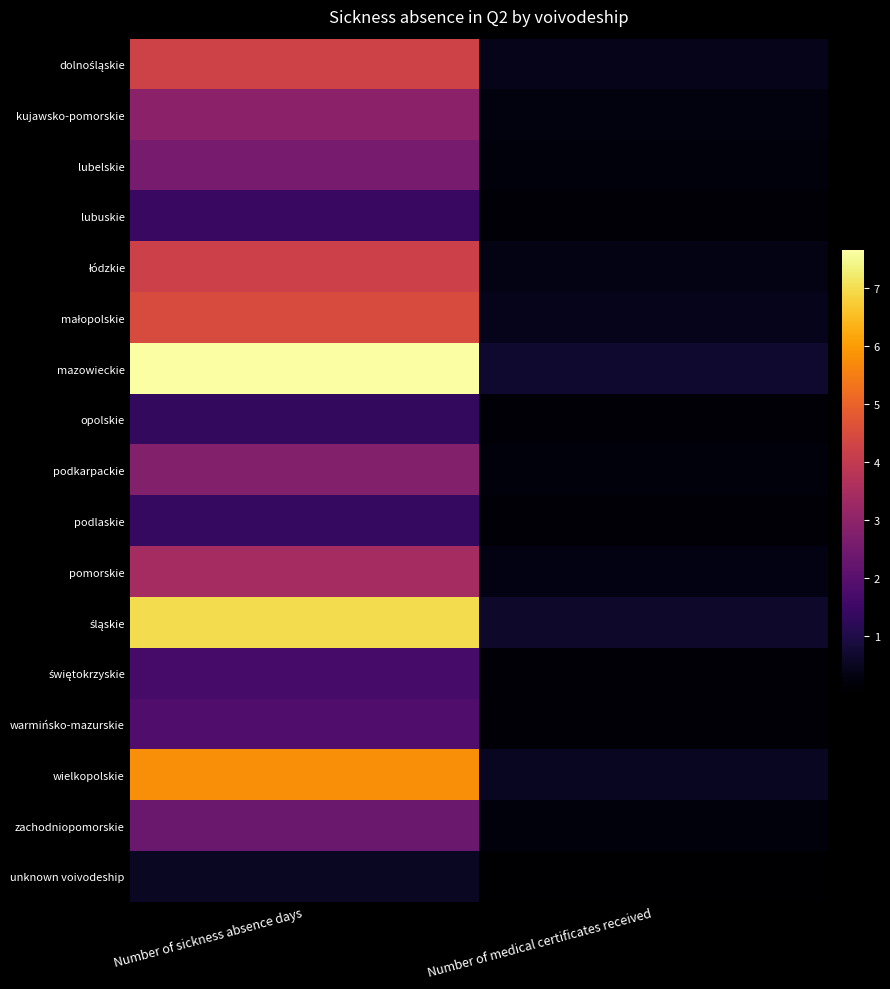

At which category does the chart reach its minimum across all series?

Number of medical certificates received